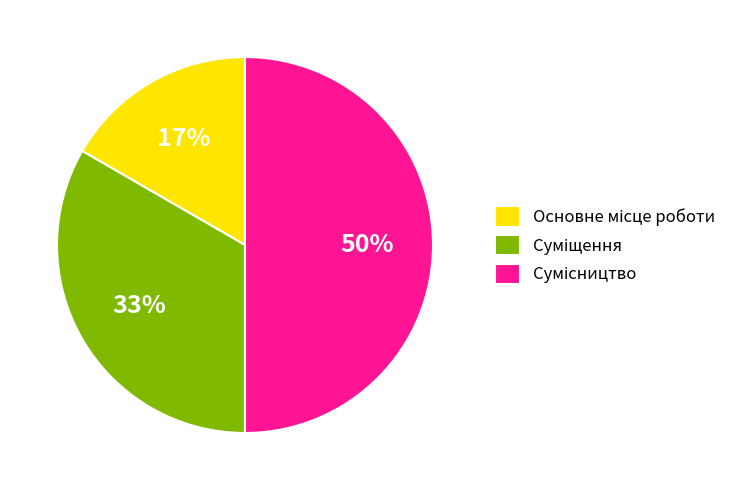

To the nearest percent, what is the average slice percentage?

33%